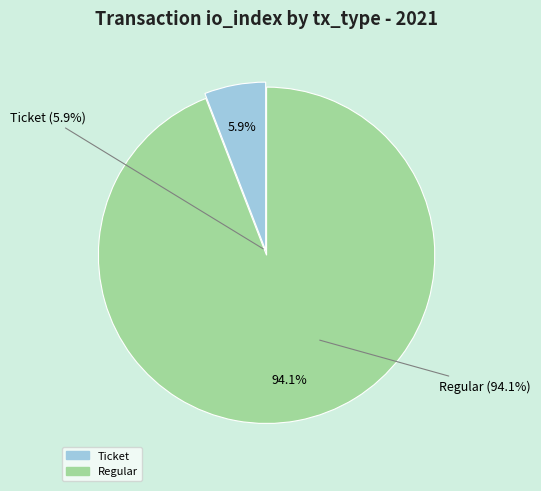

Rank the categories by value from highest to lowest.

Regular (io_index=16), Ticket (io_index=0)